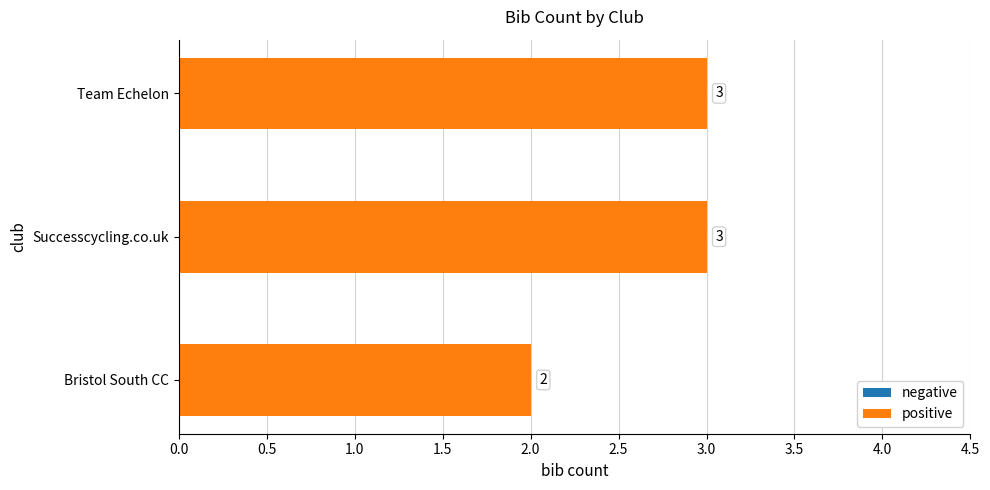

True or false: the data shows 5 at Successcycling.co.uk.

False